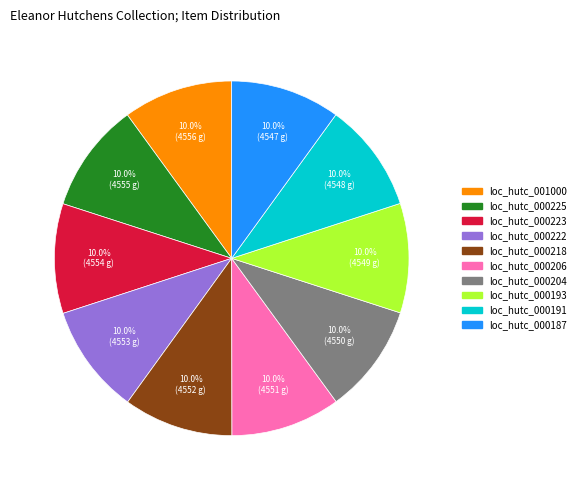

How many slices are in this pie chart?

10